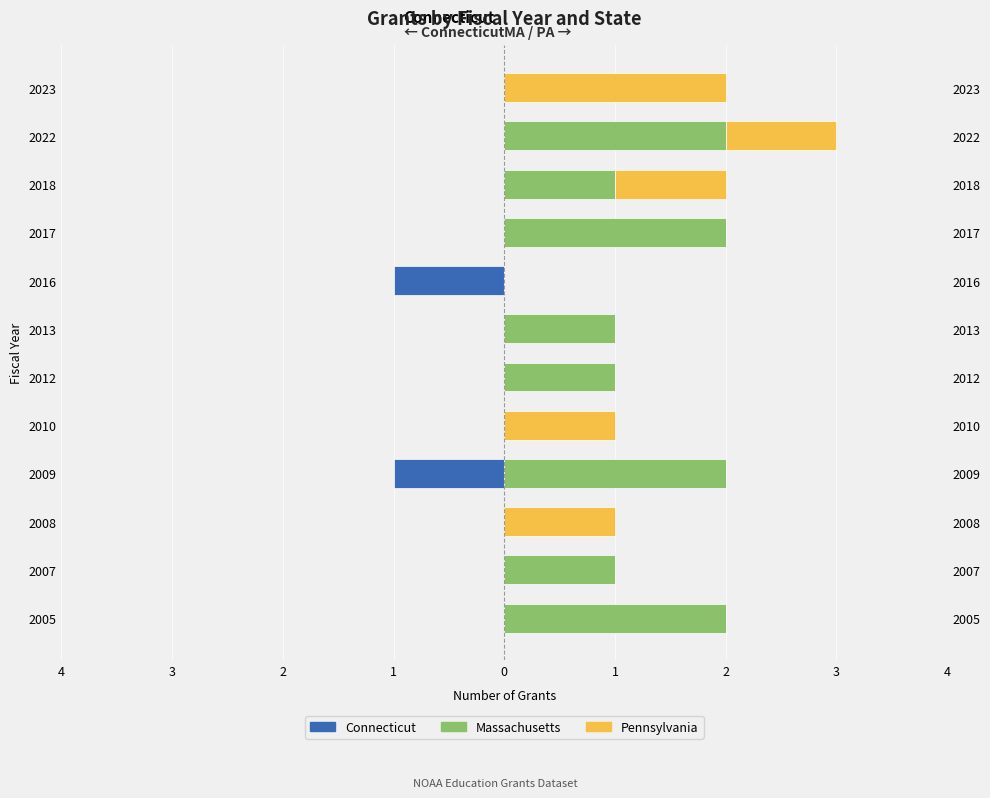

How many data points does each series have?

12